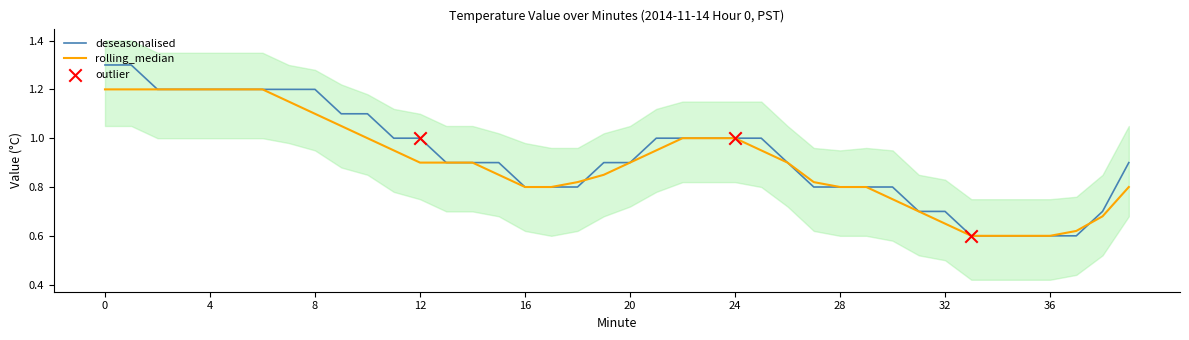

Which series has the largest total across all categories?

deseasonalised